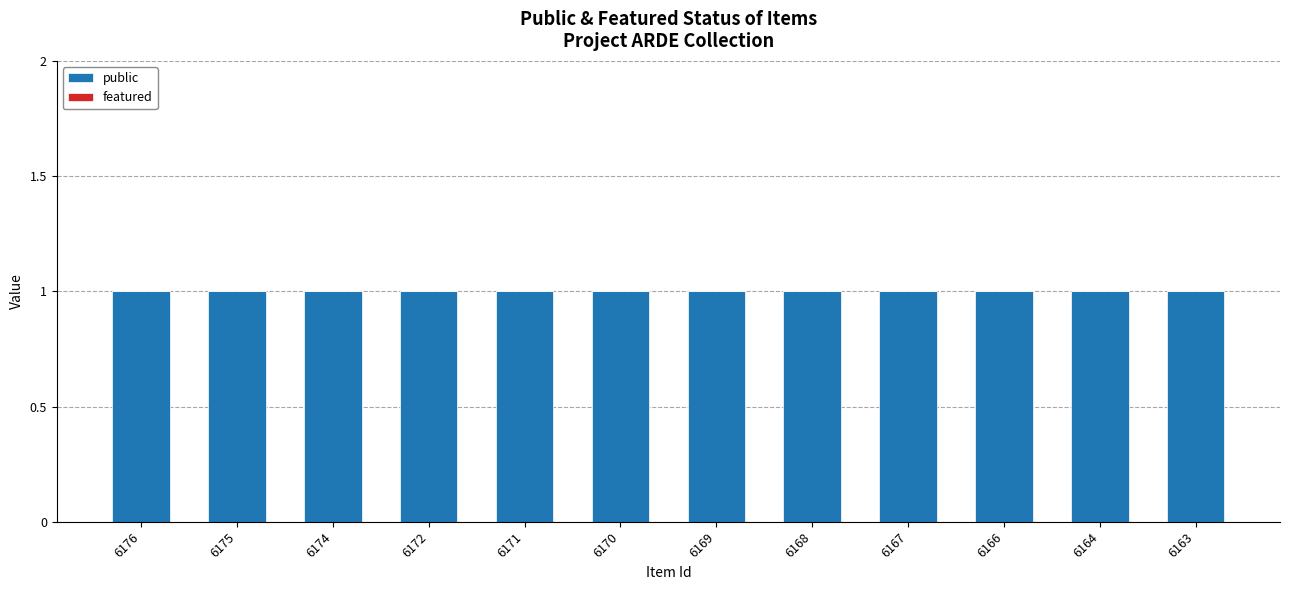

Reading right to left, list all the values displayed in this chart.

public: 6163=1	6164=1	6166=1	6167=1	6168=1	6169=1	6170=1	6171=1	6172=1	6174=1	6175=1	6176=1
featured: 6163=0	6164=0	6166=0	6167=0	6168=0	6169=0	6170=0	6171=0	6172=0	6174=0	6175=0	6176=0